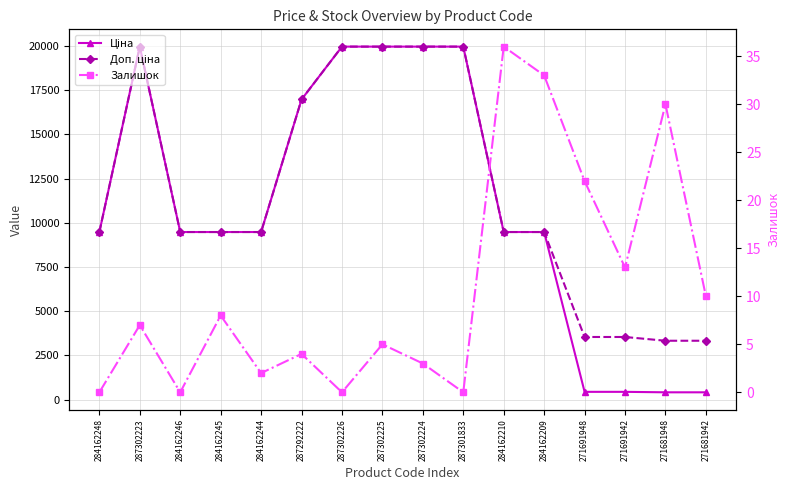

In Ціна, how many points are higher than both neighbors (excluding endpoints)?

1